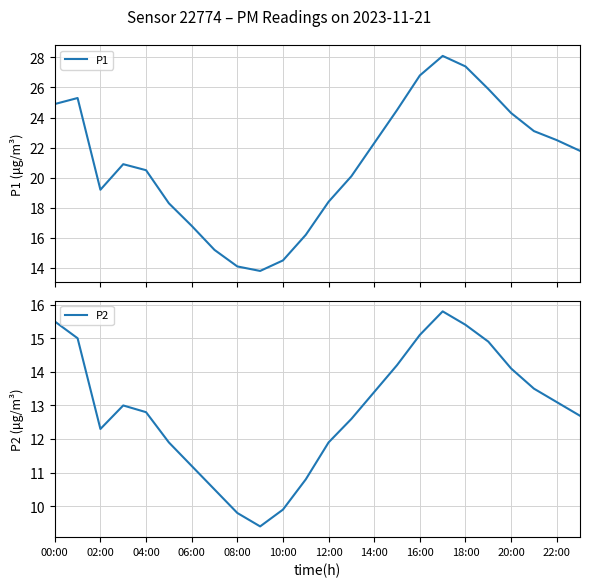

At how many categories does at least one series exceed 26?

3